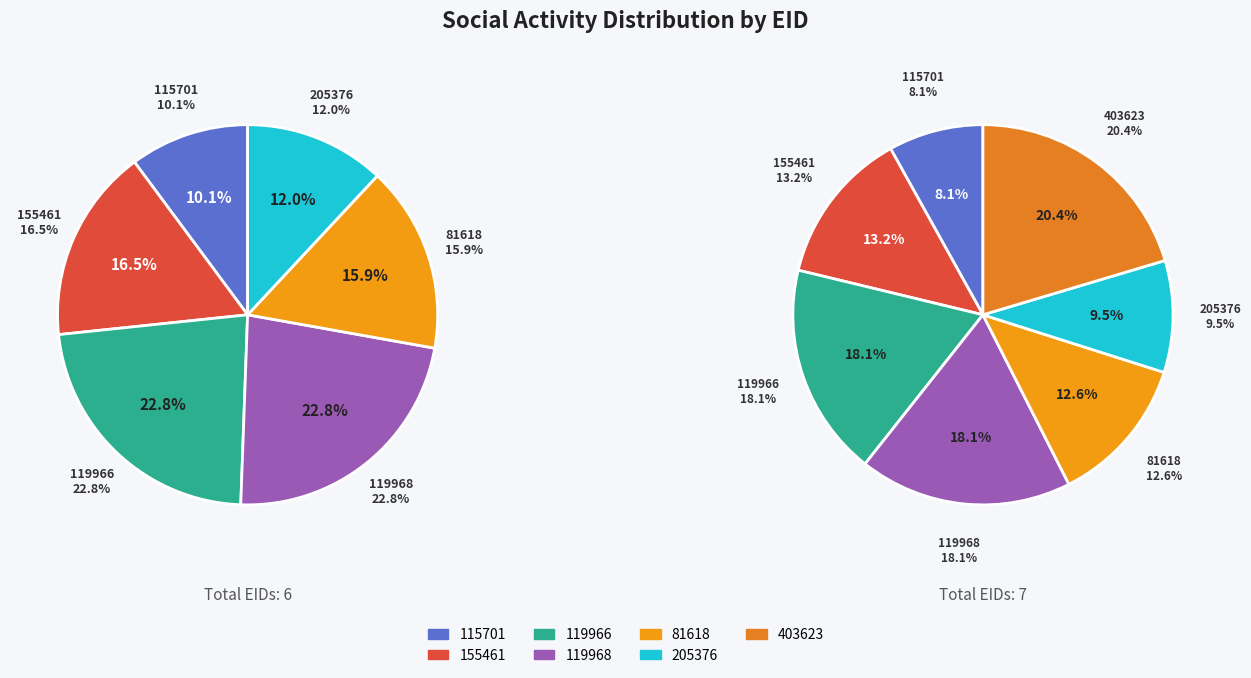

Between 403623 and 115701, which is larger?

403623